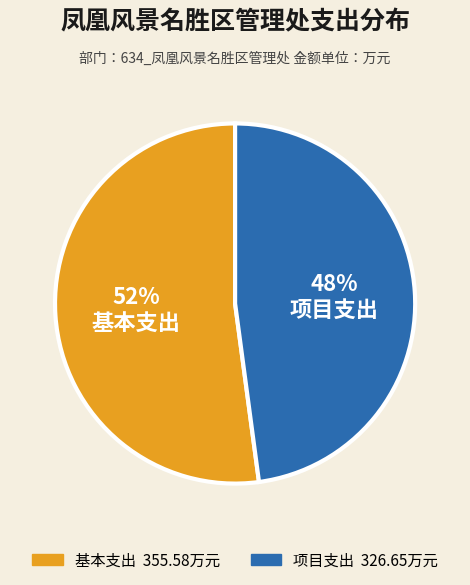

What percentage is the 项目支出 slice, to the nearest percent?

48%